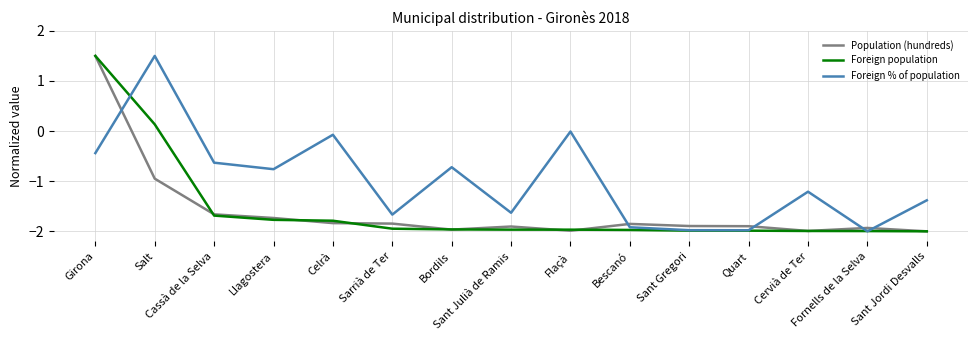

What is the smallest value displayed?

-2.0